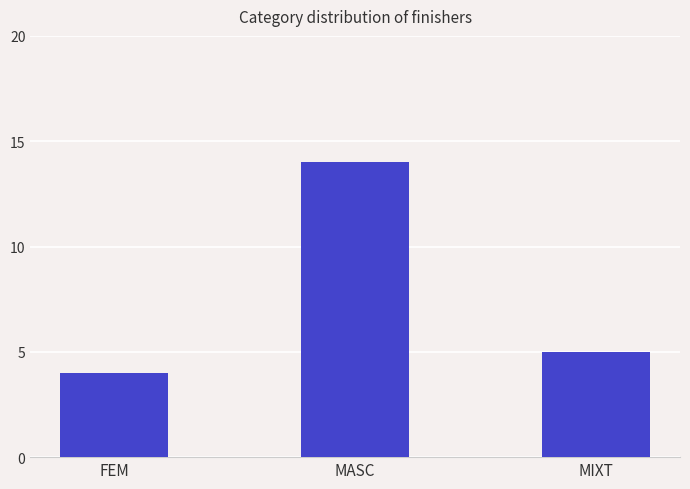

Is it true that the value at MASC is 19?

False